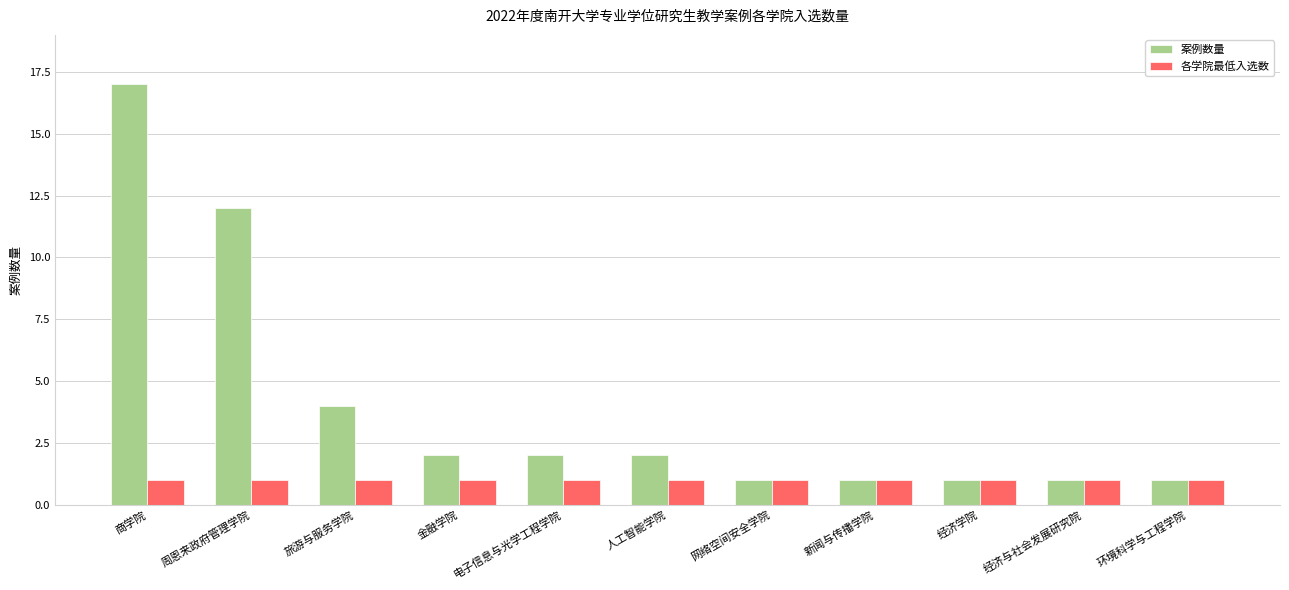

Which series has the largest total across all categories?

案例数量